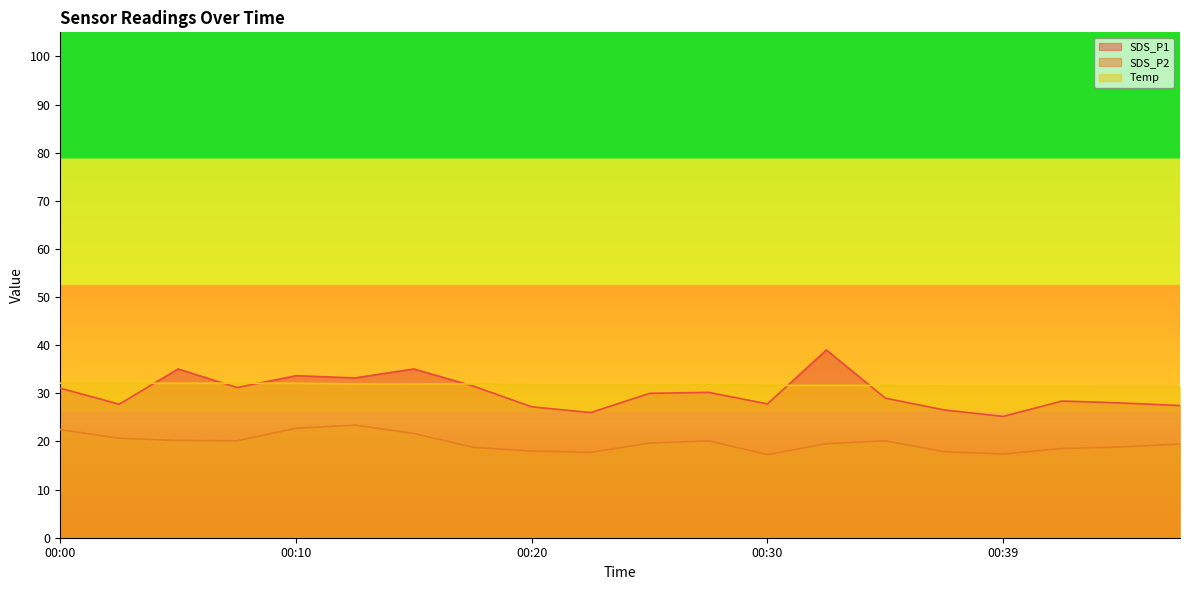

What is the minimum value shown in the chart?

17.3